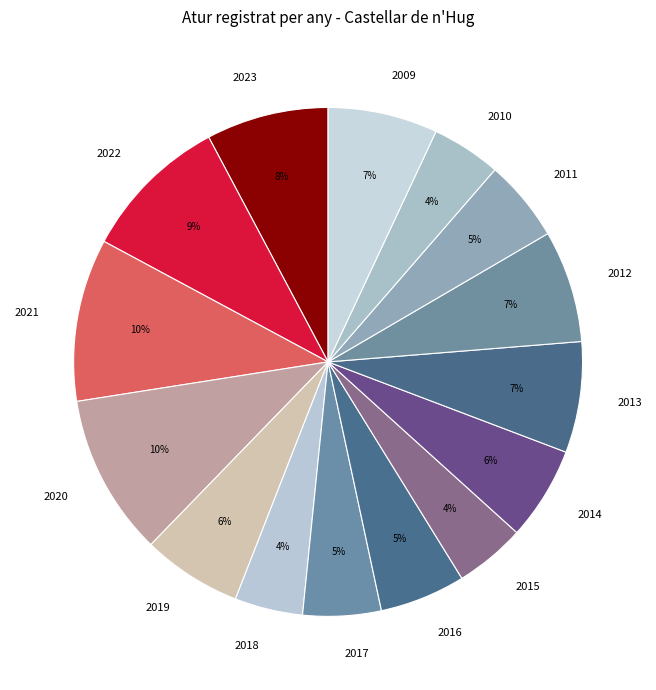

To the nearest percent, what percentage of the pie is 2015?

4%